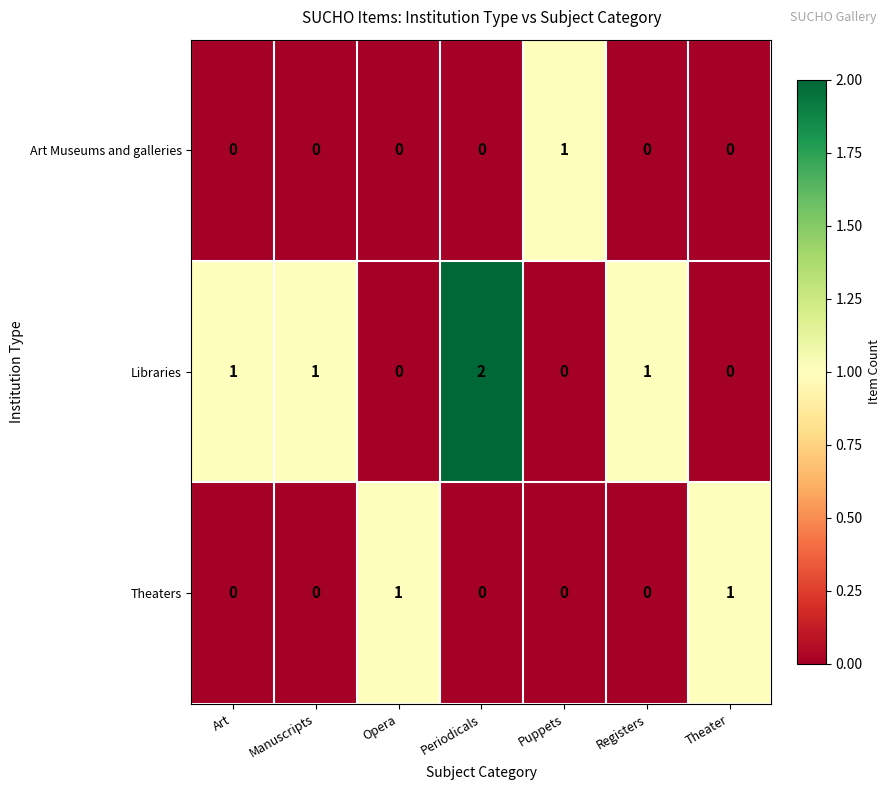

Count the number of data series in this chart.

3